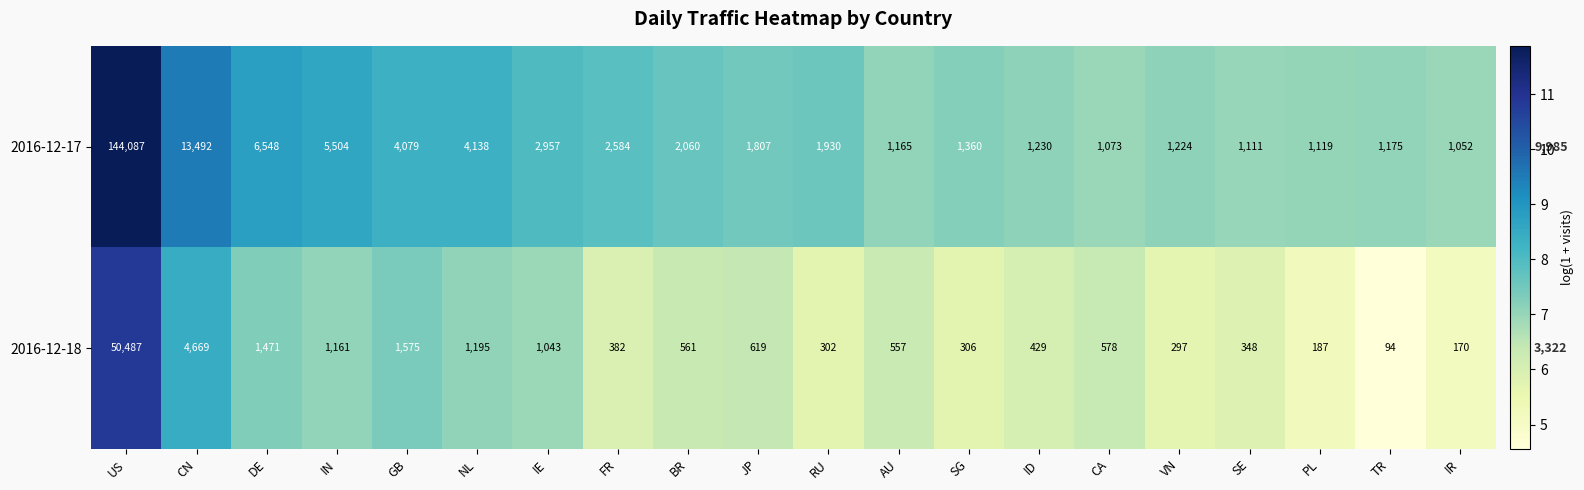

Between DE and RU, which series saw the biggest shift?

2016-12-17